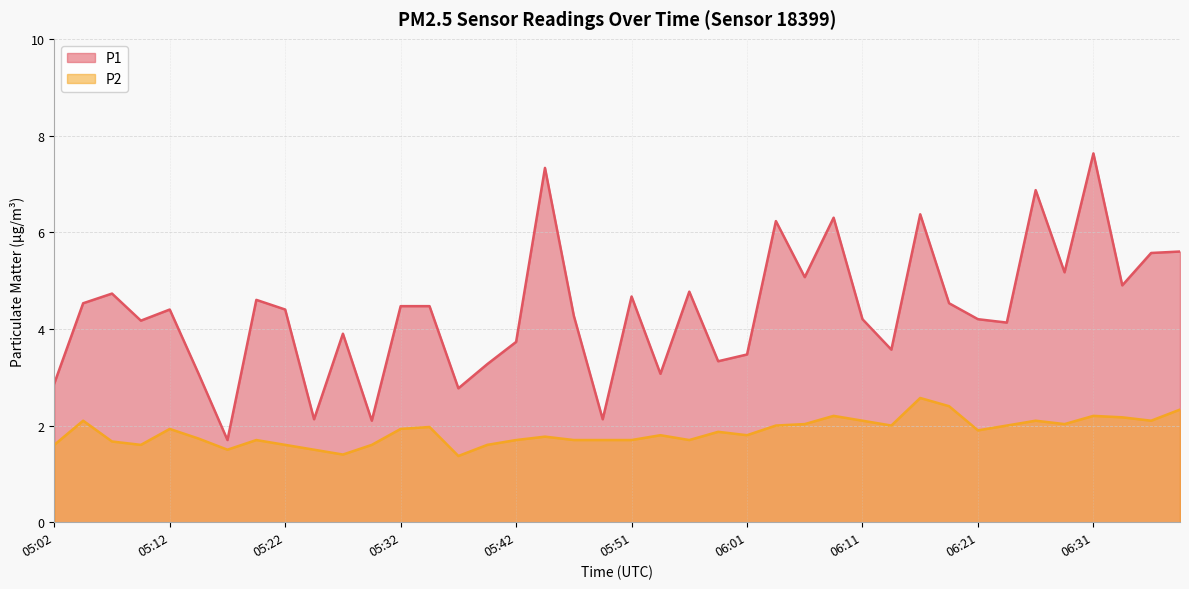

Which has a higher value, 05:22 or 06:04?

06:04